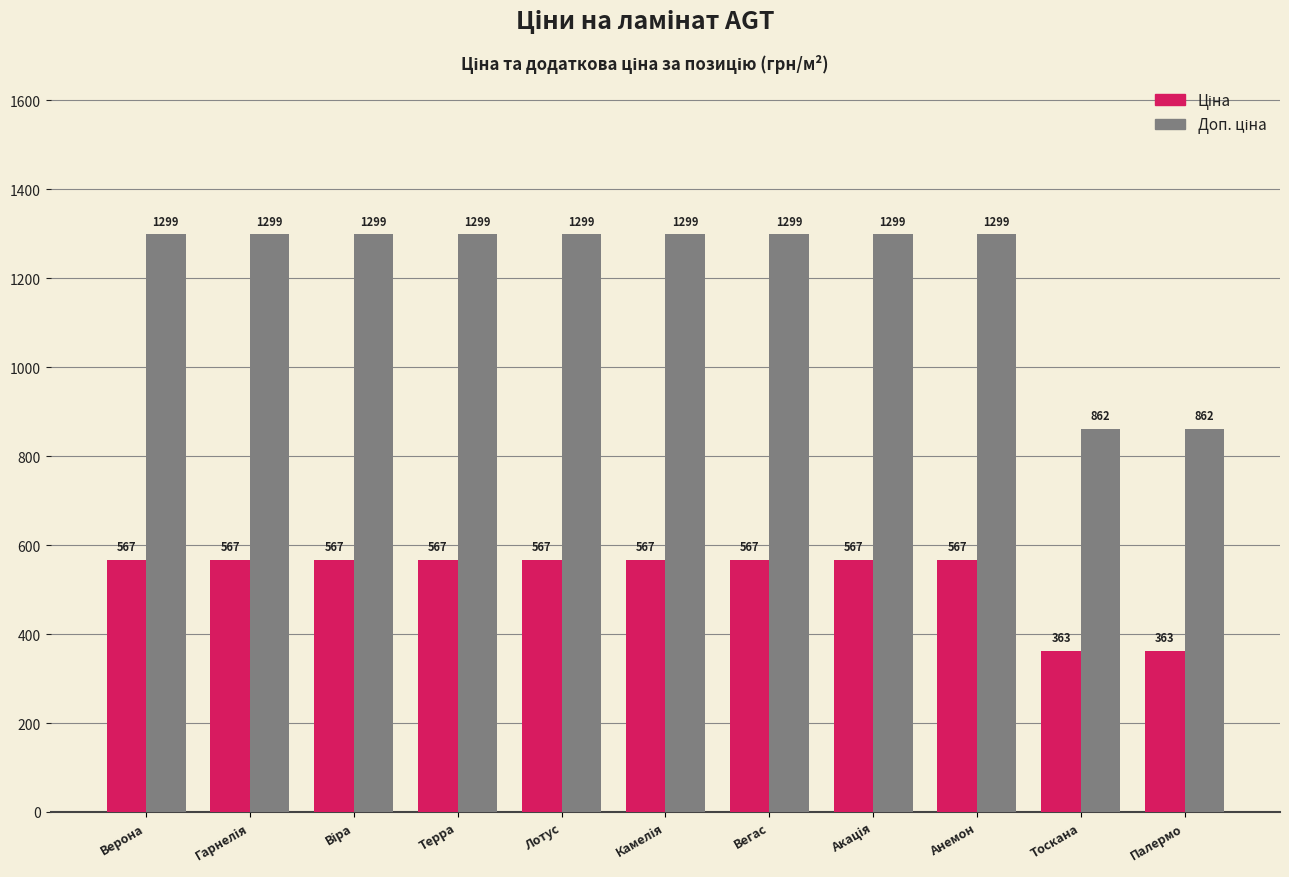

At how many categories does at least one series exceed 959?

9